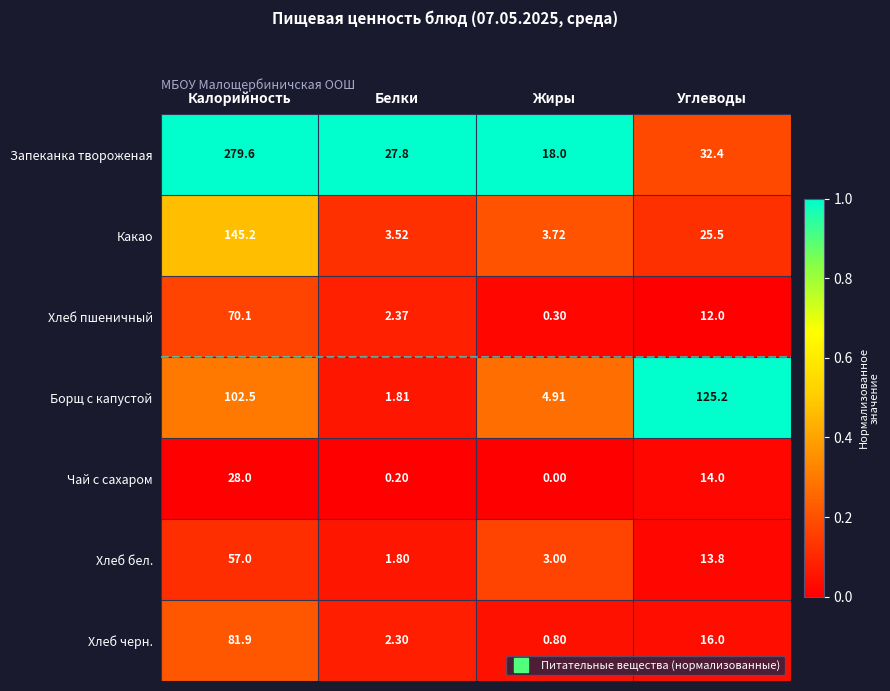

At which category is the sum across all series the highest?

Калорийность